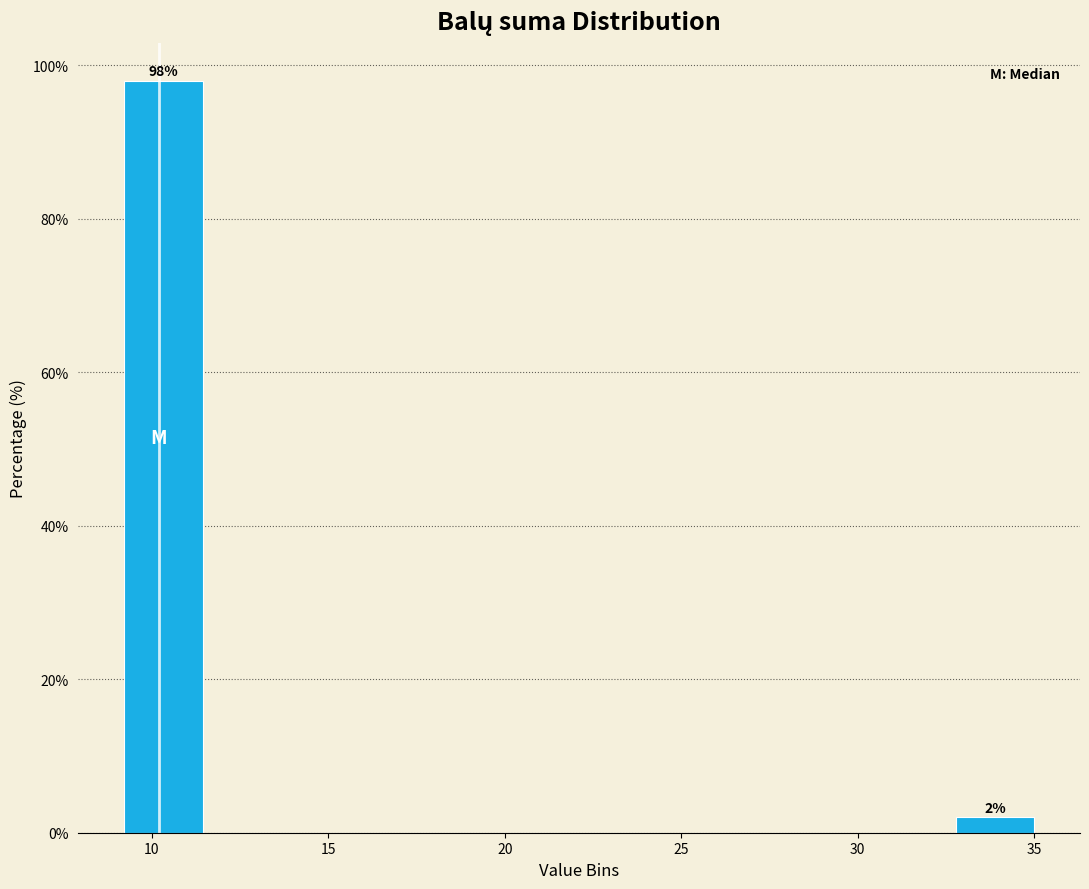

Over which range of the x-axis is the bar tallest?

9.0 to 11.5